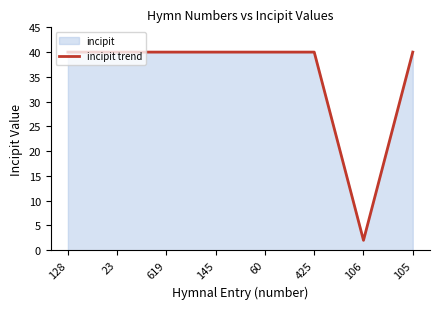

What is the sum of all values?

282